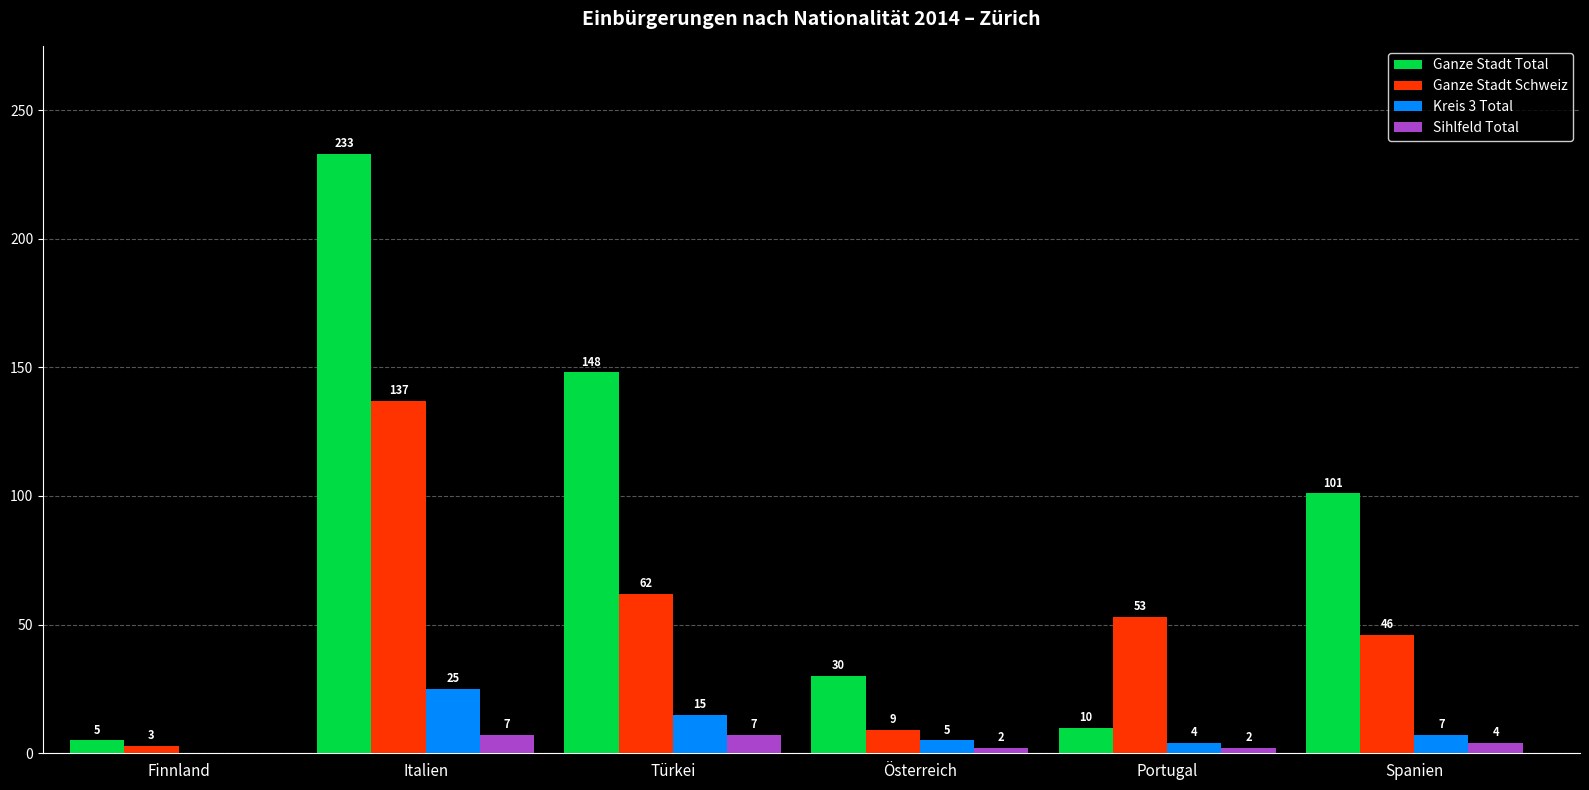

At which label does Kreis 3 Total first exceed 7?

Italien